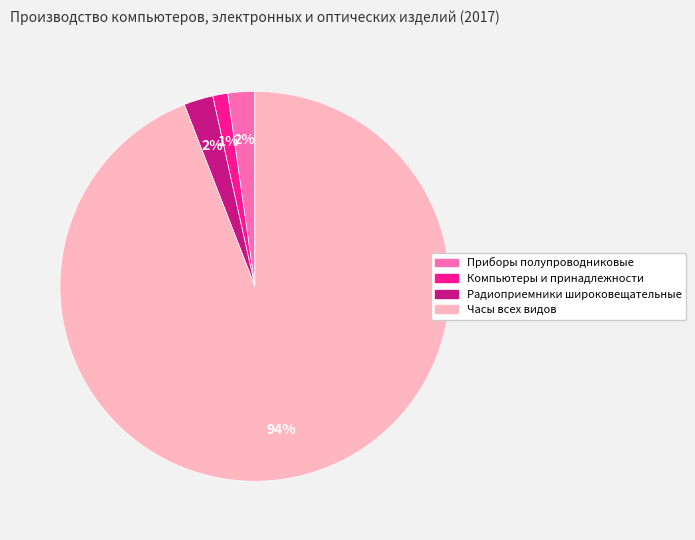

Between Компьютеры и принадлежности and Приборы полупроводниковые, which is larger?

Приборы полупроводниковые